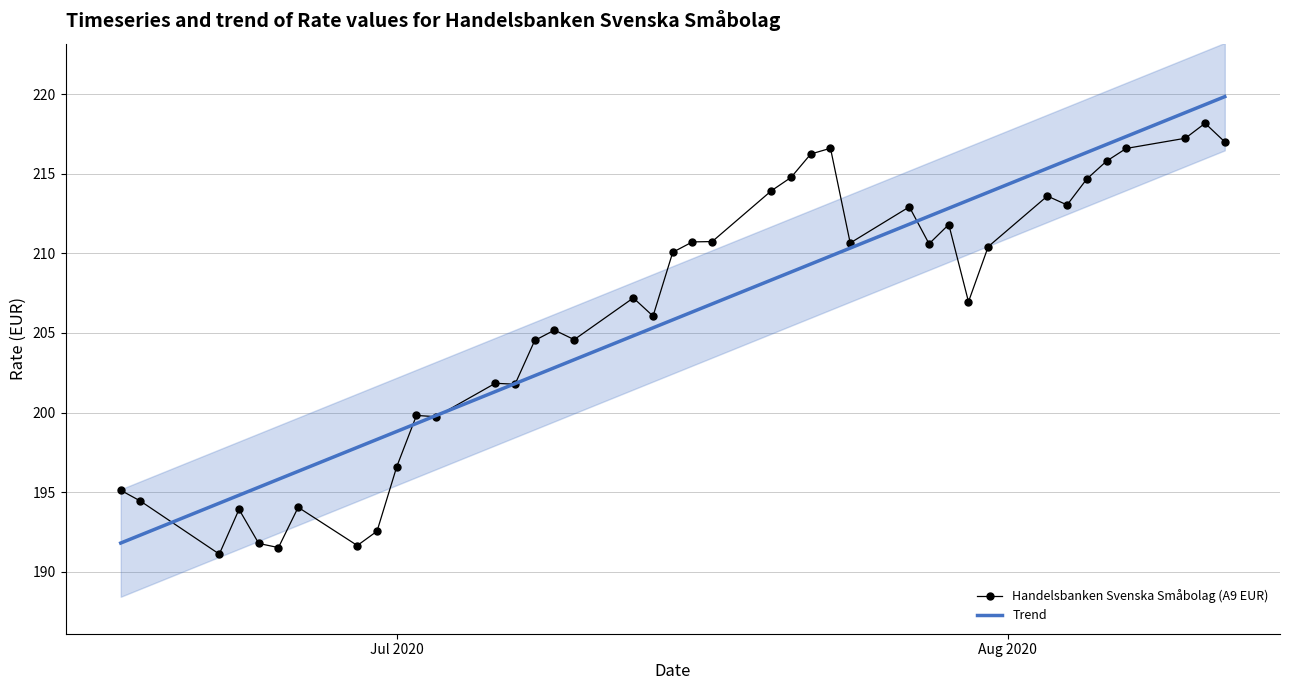

Which series has the largest total across all categories?

Trend